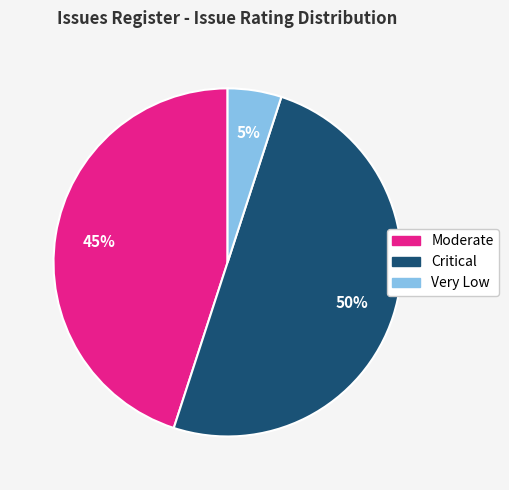

How many slices are in this pie chart?

3